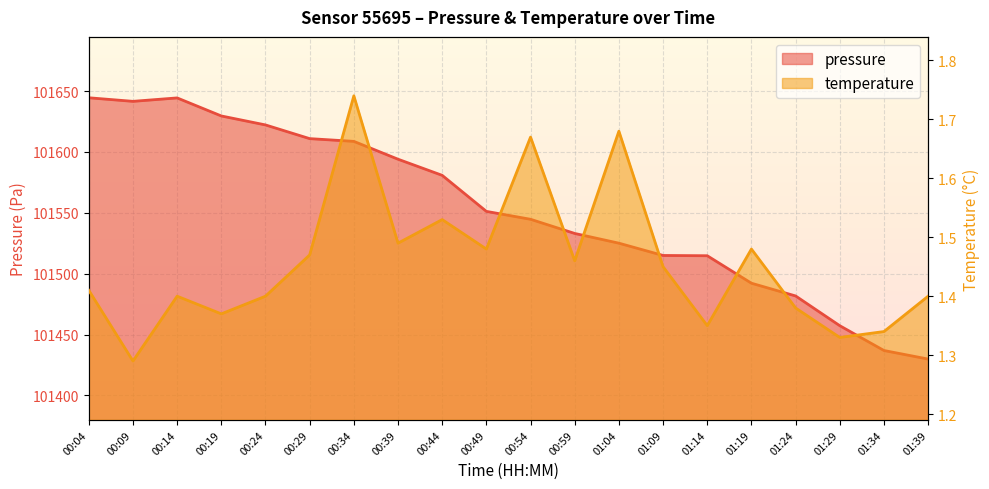

What is the label of the 6th point from the right?

01:14